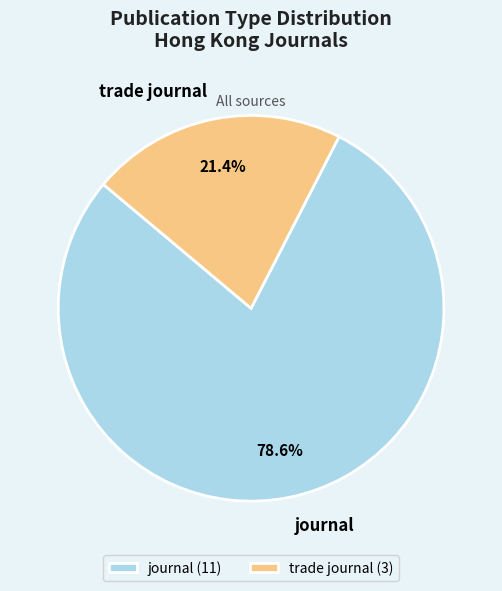

Between journal and trade journal, which is larger?

journal